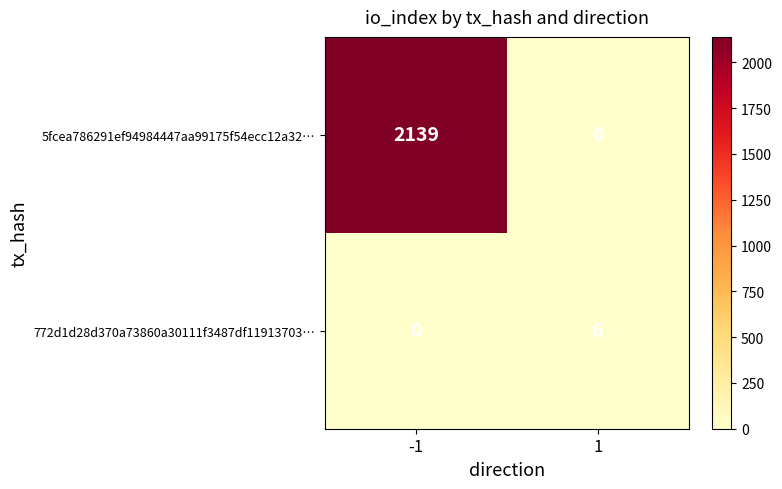

What is the spread (max minus min) of values at 1?

6